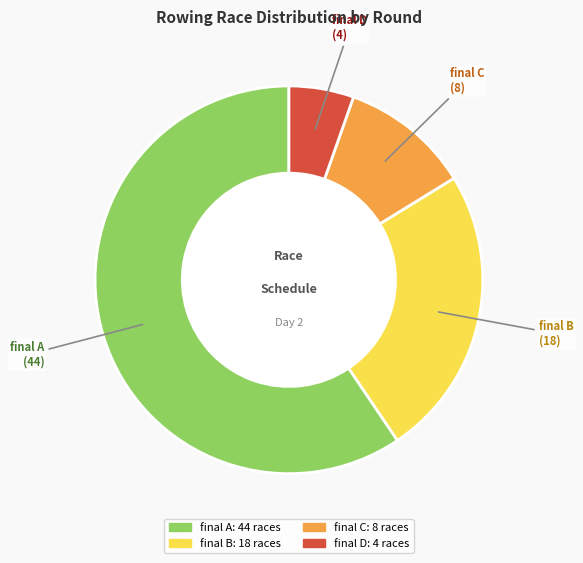

Rank the categories by value from highest to lowest.

final A, final B, final C, final D